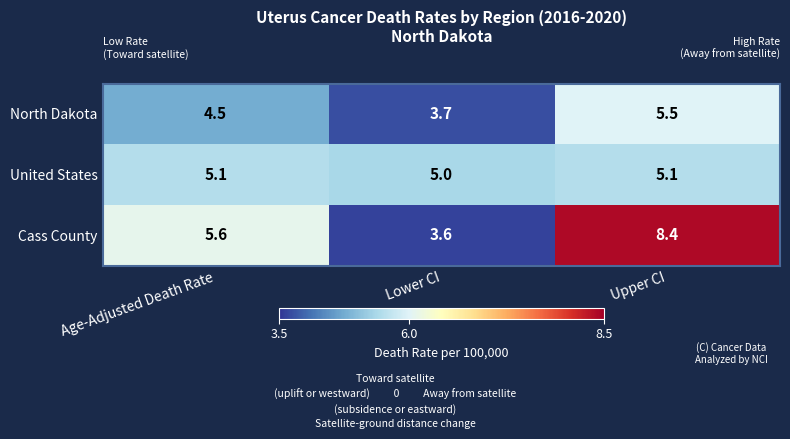

Is the value of North Dakota at Lower CI greater than the value of Cass County at Lower CI?

Yes